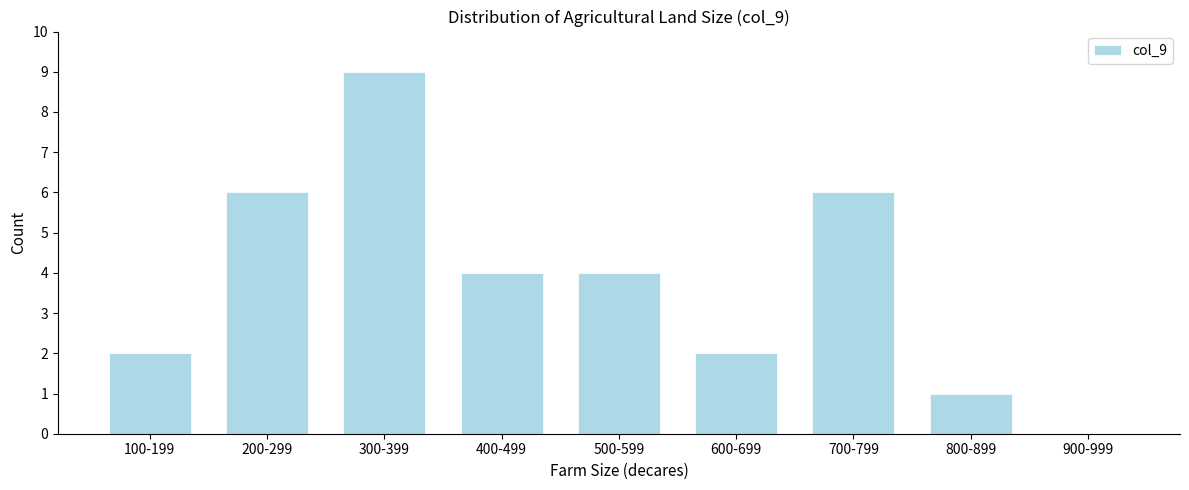

Reading left to right, transcribe all the data shown in this chart.

100-199=2	200-299=6	300-399=9	400-499=4	500-599=4	600-699=2	700-799=6	800-899=1	900-999=0